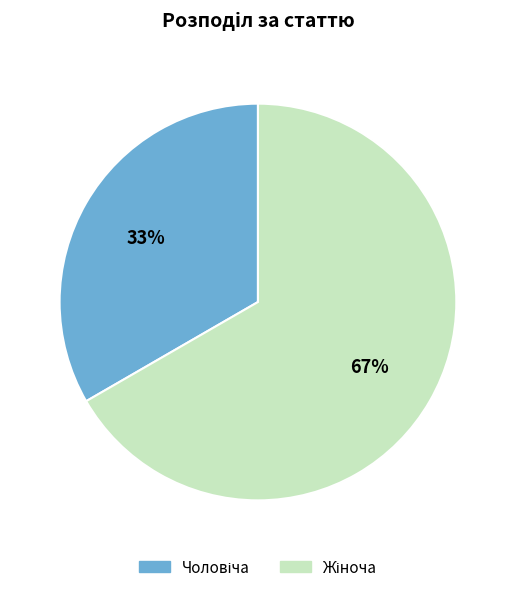

Is there any slice that represents more than half of the pie?

Yes